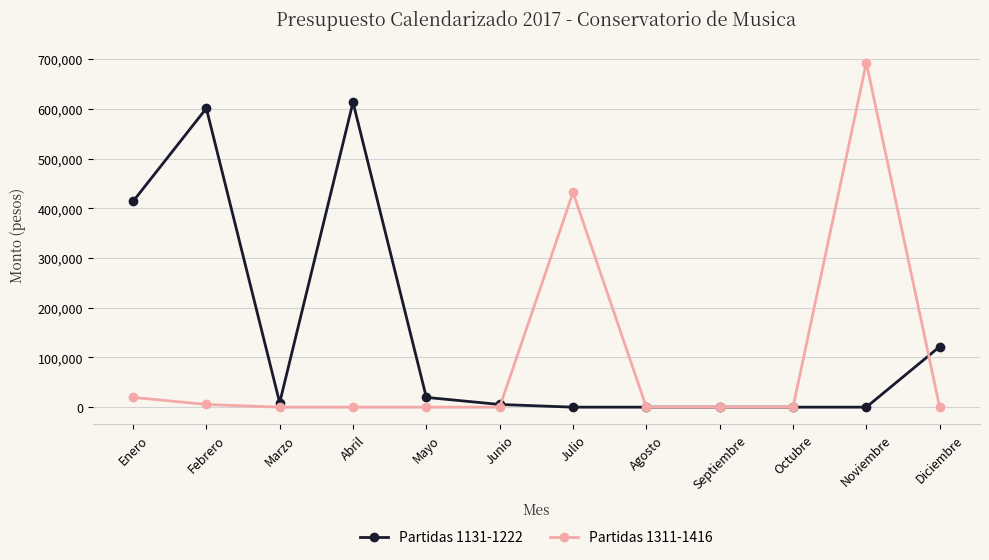

What is the difference between the maximum and minimum values in the Partidas 1311-1416 series?

692808